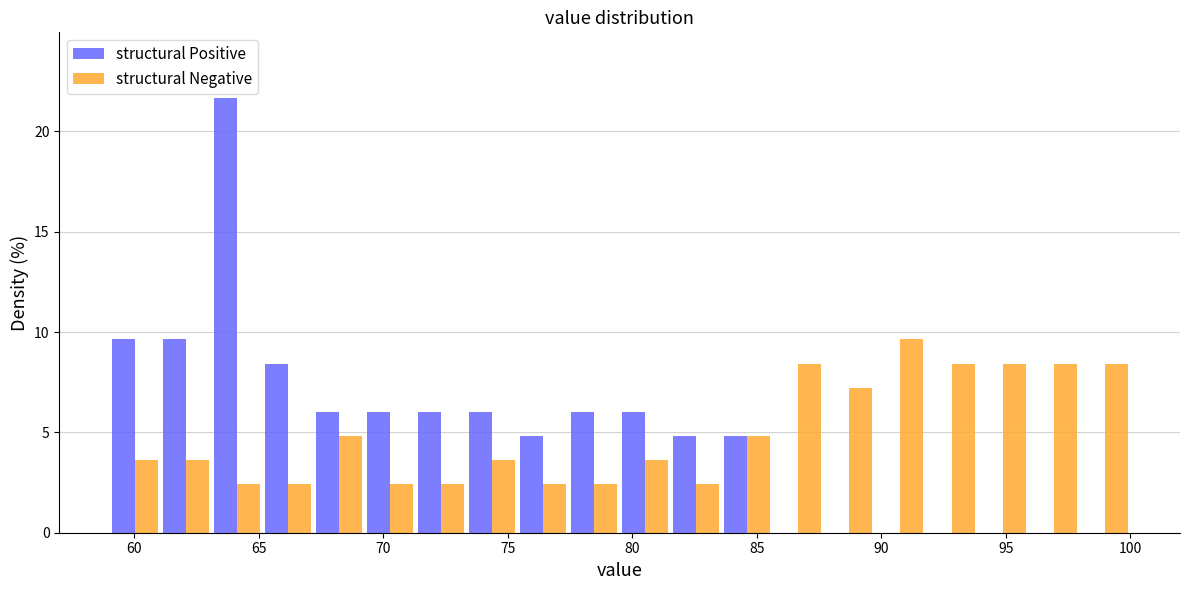

What is the height of the structural Negative bar covering 81.55 to 83.60 on the x-axis? Neither the bar edges nor the heights are printed on the chart, so give them approximately, as read against the axes.

2.5